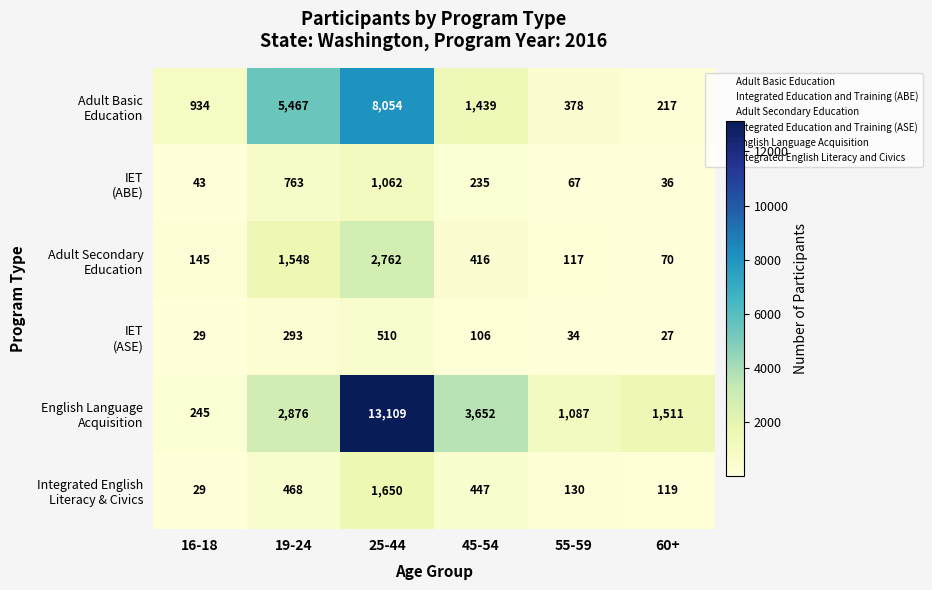

What is the spread (max minus min) of values at 25-44?

12599